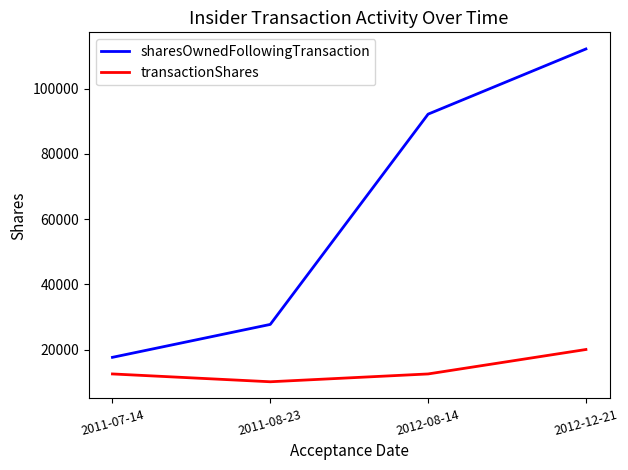

What is the approximate value of sharesOwnedFollowingTransaction at 2011-07-14?

17598